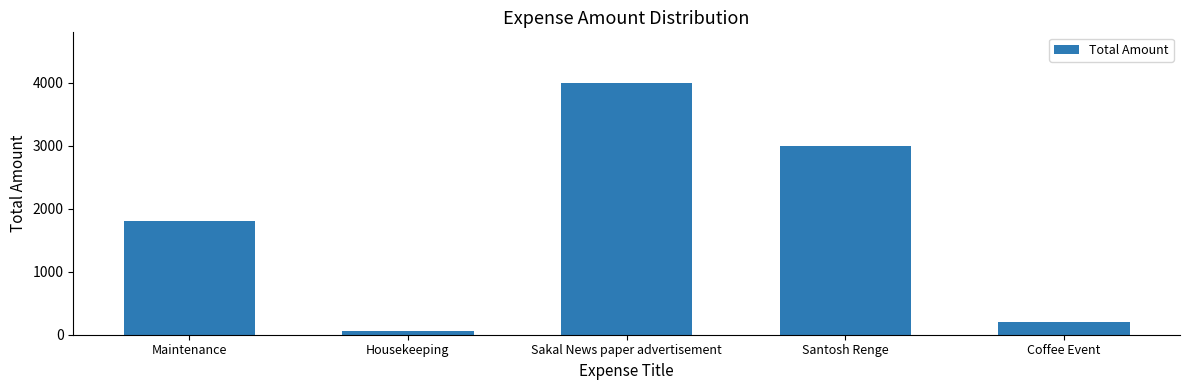

At which label is the value closest to 2029?

Maintenance